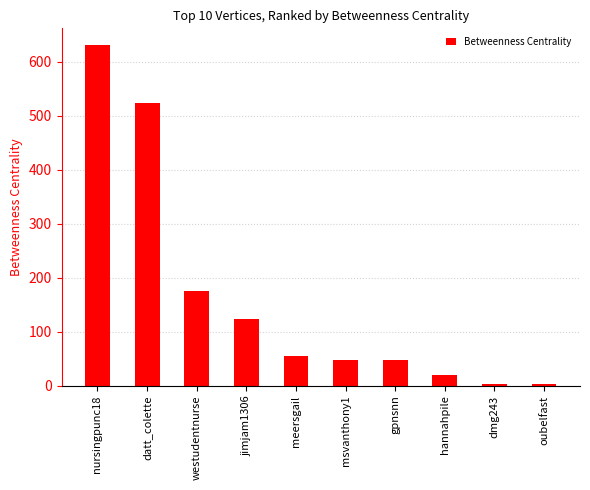

Reading left to right, extract all data points from this chart.

nursingpunc18=630	datt_colette=523	westudentnurse=176	jimjam1306=123	meersgail=56	msvanthony1=47	gpnsnn=47	hannahpile=20	dmg243=3	oubelfast=3